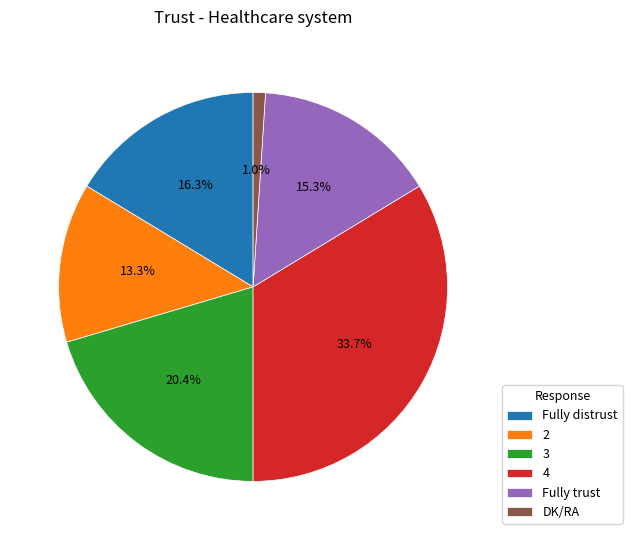

Which has a higher value, Fully trust or 2?

Fully trust